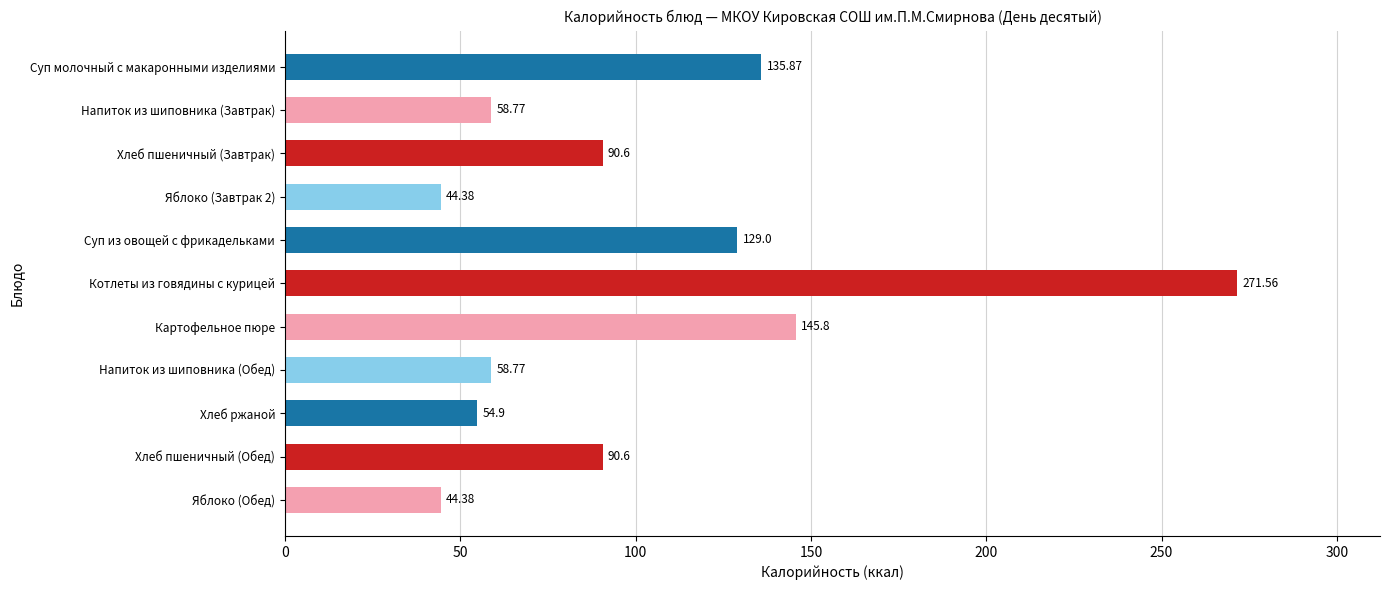

What is the label of the 1st bar from the bottom?

Яблоко (Обед)